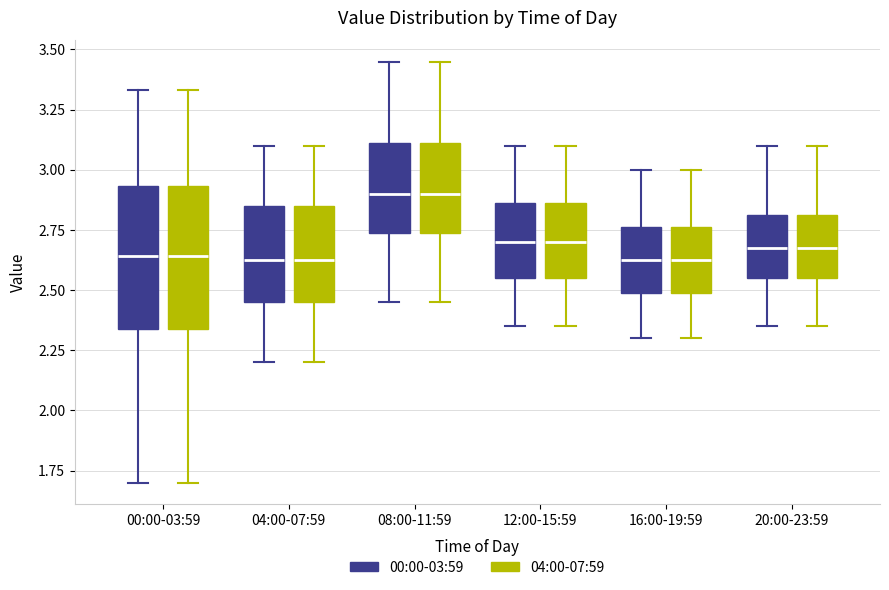

Reading left to right, transcribe this box plot: for each box, give where its median line is, the range the box spans, and where its two whiskers end, as read against the y-axis. The values are not printed on the chart, so give them approximately, as read against the axis.

00:00-03:59 (00:00-03:59): median 2.65, box 2.35 to 2.95, whiskers 1.70 to 3.35
00:00-03:59 (04:00-07:59): median 2.65, box 2.35 to 2.95, whiskers 1.70 to 3.35
04:00-07:59 (00:00-03:59): median 2.65, box 2.45 to 2.85, whiskers 2.20 to 3.10
04:00-07:59 (04:00-07:59): median 2.65, box 2.45 to 2.85, whiskers 2.20 to 3.10
08:00-11:59 (00:00-03:59): median 2.90, box 2.75 to 3.10, whiskers 2.45 to 3.45
08:00-11:59 (04:00-07:59): median 2.90, box 2.75 to 3.10, whiskers 2.45 to 3.45
12:00-15:59 (00:00-03:59): median 2.70, box 2.55 to 2.85, whiskers 2.35 to 3.10
12:00-15:59 (04:00-07:59): median 2.70, box 2.55 to 2.85, whiskers 2.35 to 3.10
16:00-19:59 (00:00-03:59): median 2.65, box 2.50 to 2.75, whiskers 2.30 to 3.00
16:00-19:59 (04:00-07:59): median 2.65, box 2.50 to 2.75, whiskers 2.30 to 3.00
20:00-23:59 (00:00-03:59): median 2.70, box 2.55 to 2.80, whiskers 2.35 to 3.10
20:00-23:59 (04:00-07:59): median 2.70, box 2.55 to 2.80, whiskers 2.35 to 3.10